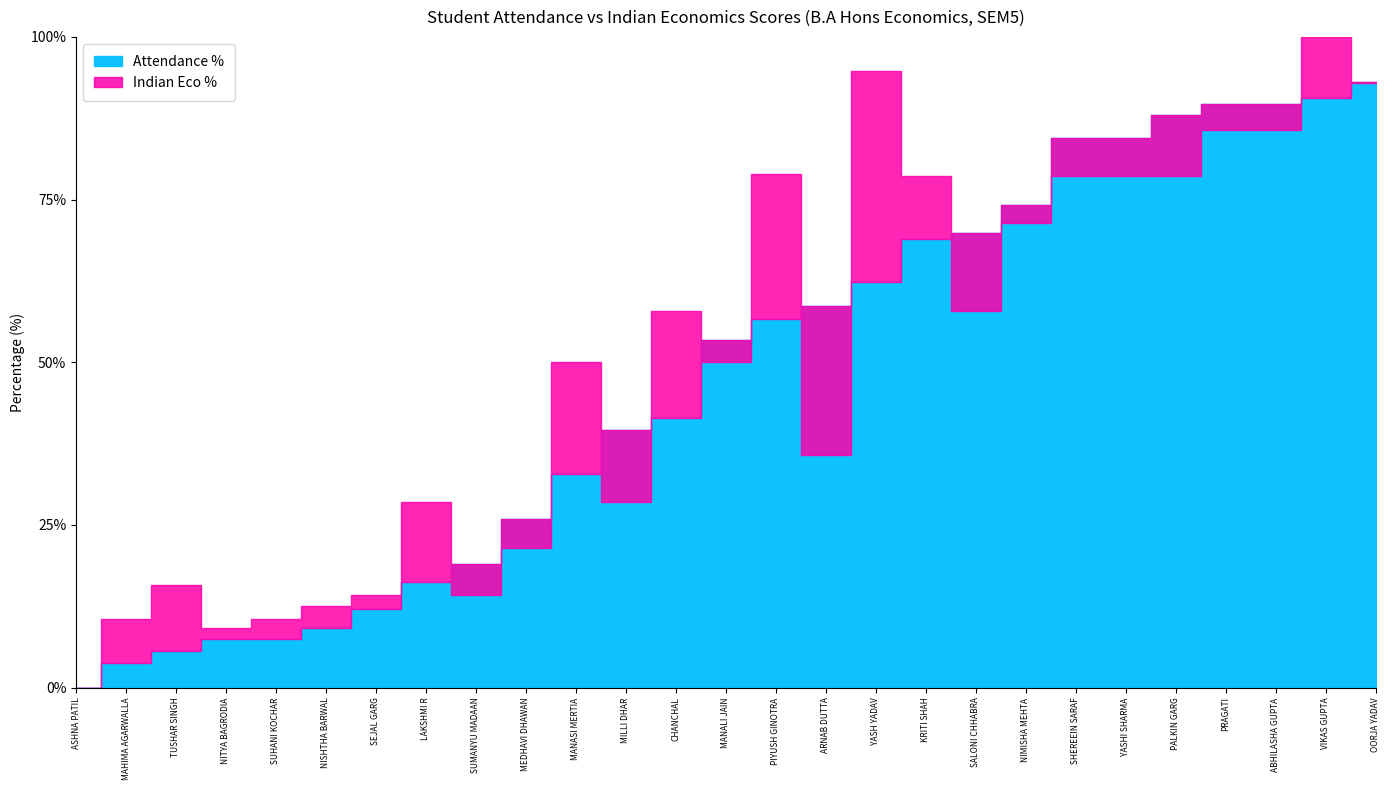

At LAKSHMI R, list the series in order from largest to smallest.

Indian Eco %, Attendance %